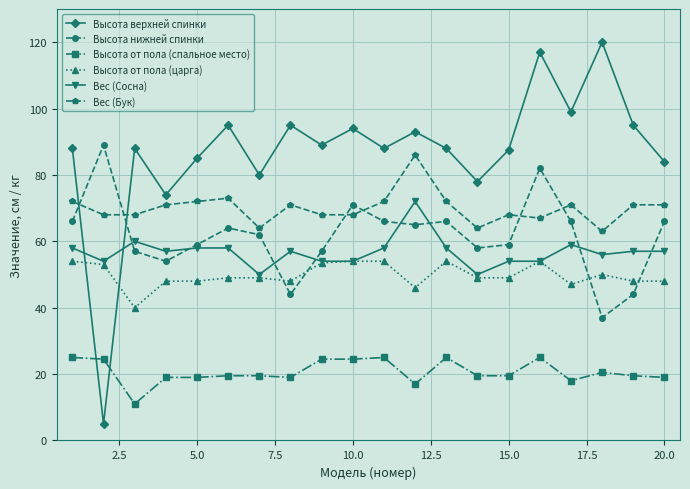

True or false: Высота от пола (спальное место) and Высота нижней спинки intersect in this chart.

False